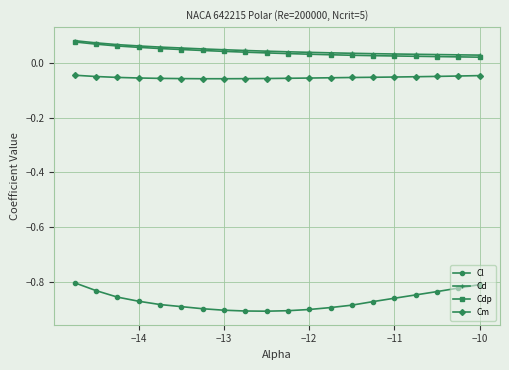

True or false: Cd and Cm cross at least once.

False